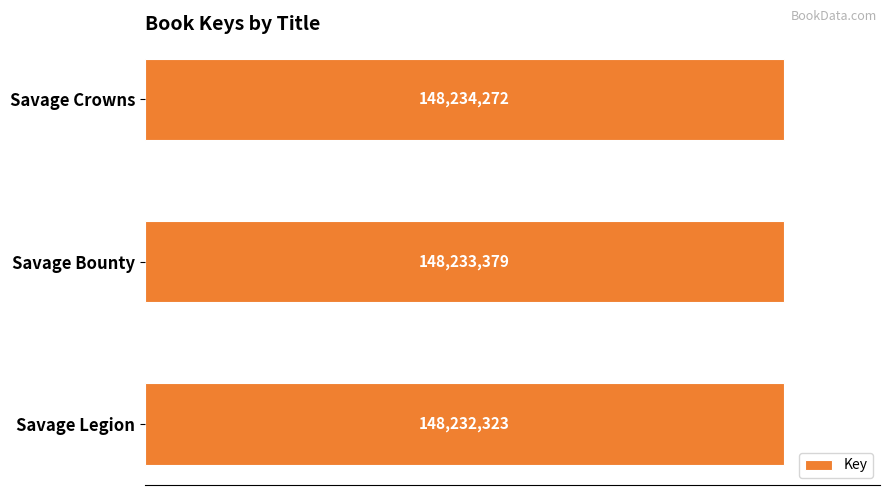

What is the greatest value displayed?

148234272